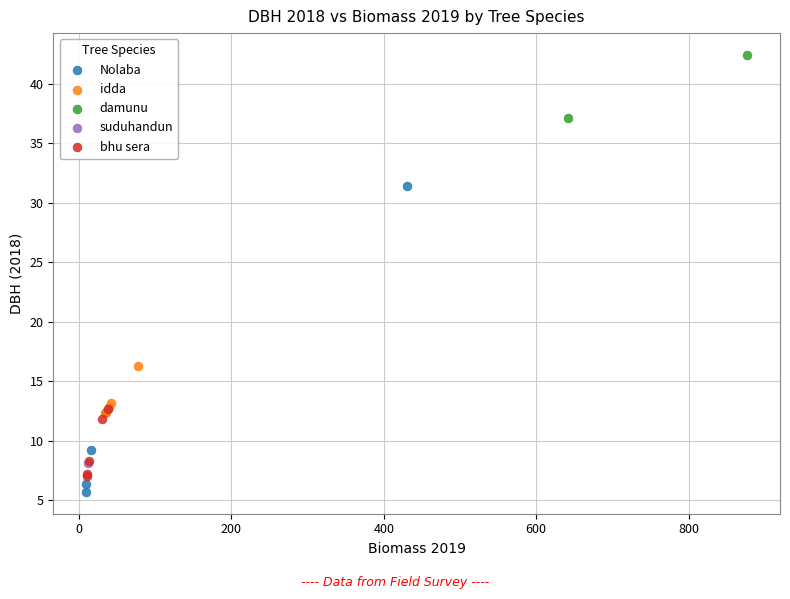

What are all the series names shown in the legend?

Nolaba, idda, damunu, suduhandun, bhu sera